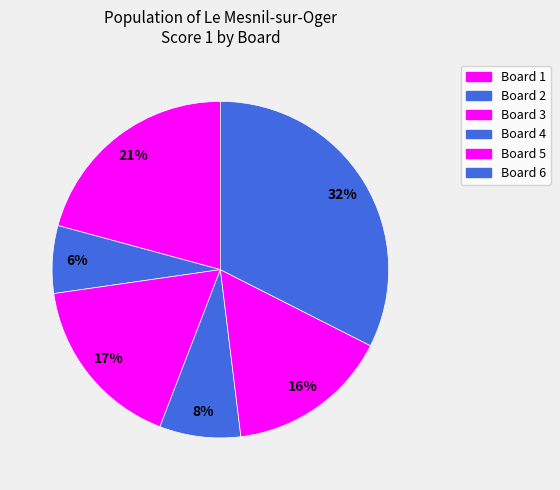

To the nearest percent, what percentage of the pie is Board 4?

8%